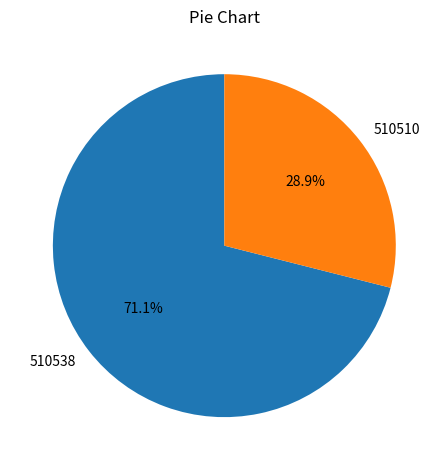

Which slice is the smallest?

510510